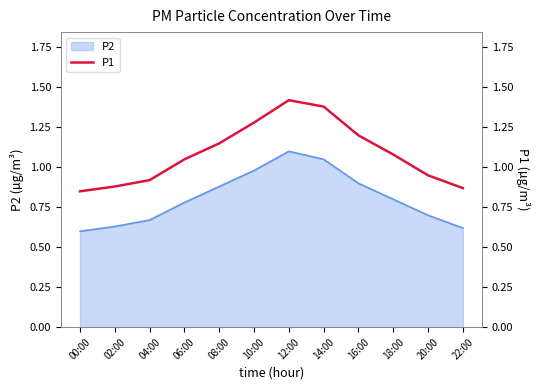

What is the value of the 5th point from the left?

1.1